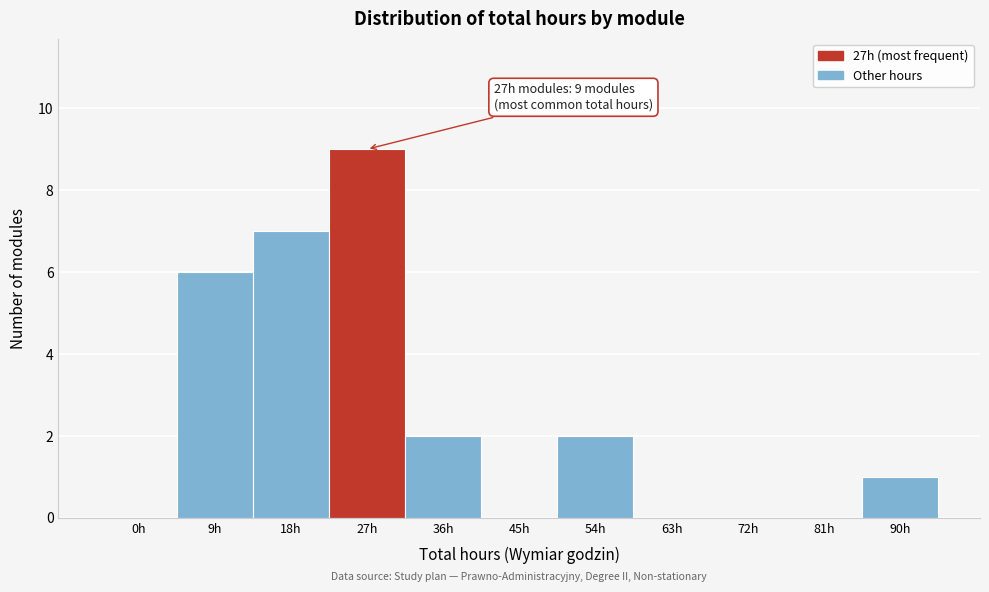

Reading left to right, transcribe all the data shown in this chart.

0h=0	9h=6	18h=7	27h=9	36h=2	45h=0	54h=2	63h=0	72h=0	81h=0	90h=1